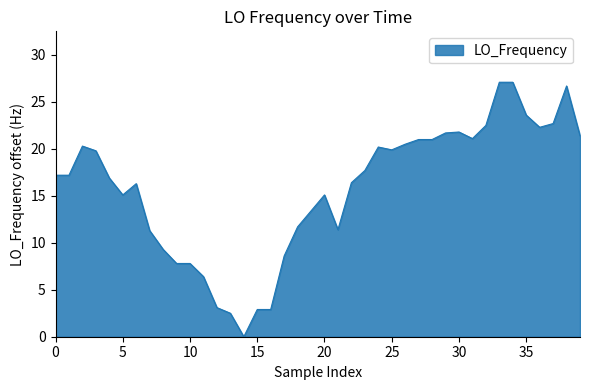

What is the maximum value shown in the chart?

27.1